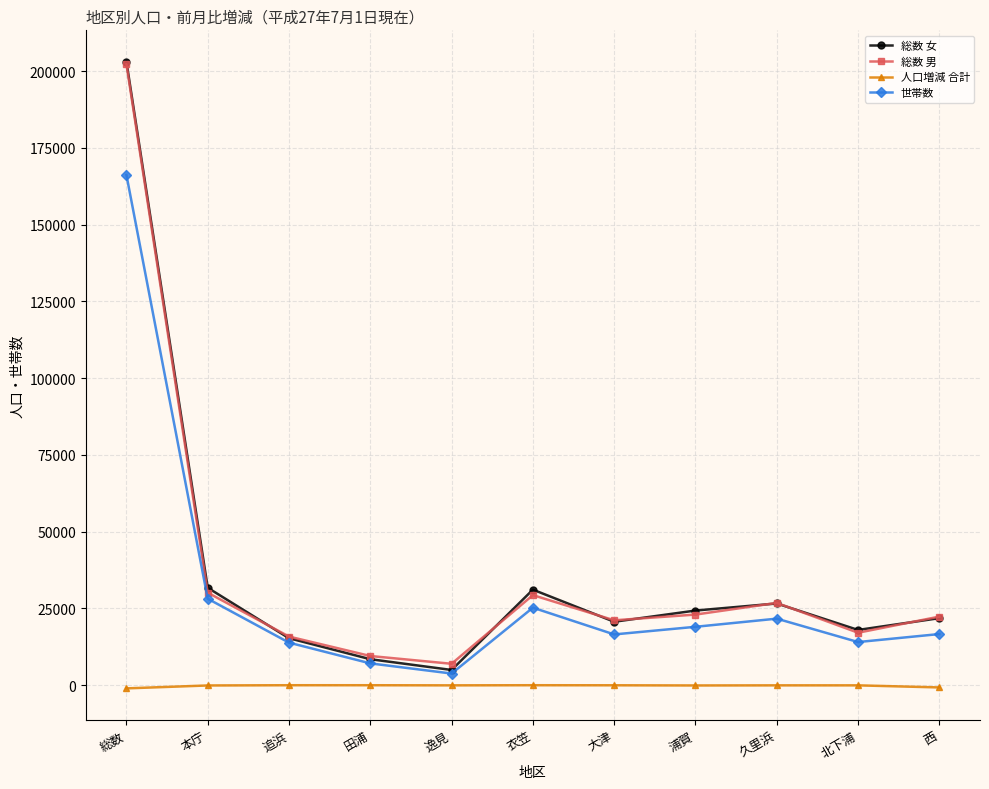

Which category has the lowest value in the 世帯数 series?

逸見